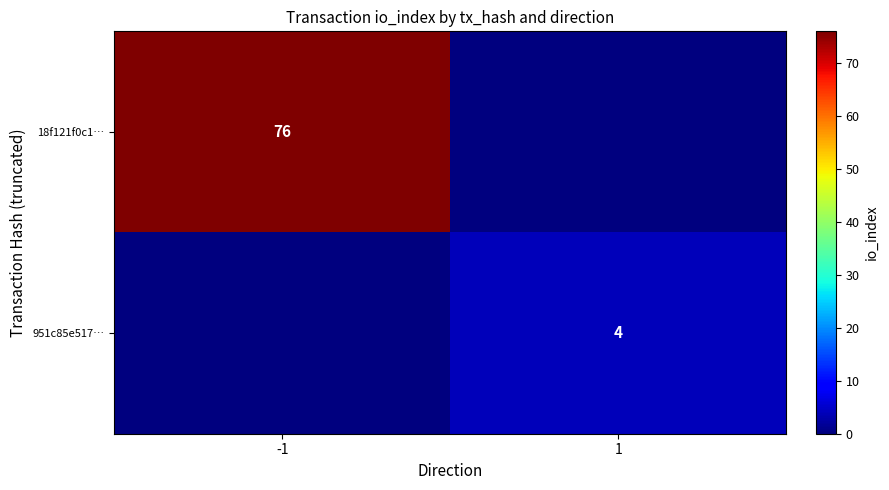

The 951c85e517… series shows 4 at 1. True or false?

True